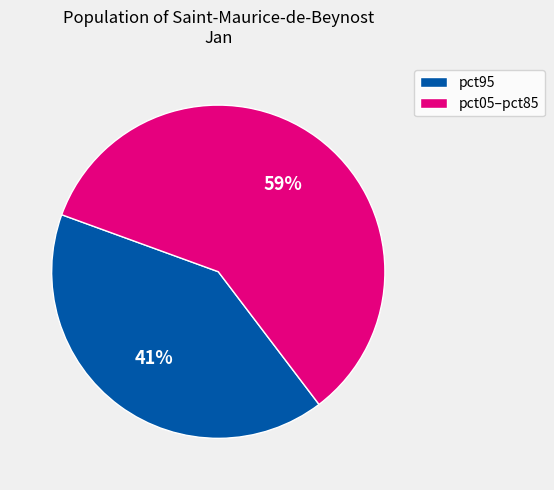

Count the number of slices in the pie.

2